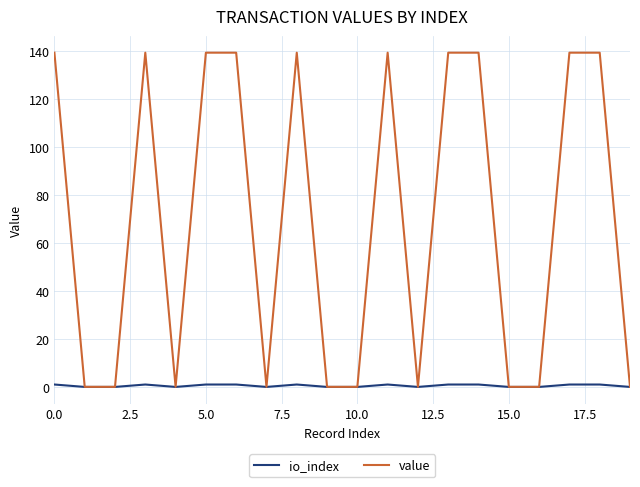

True or false: value has more than 1 points higher than both neighbors.

True